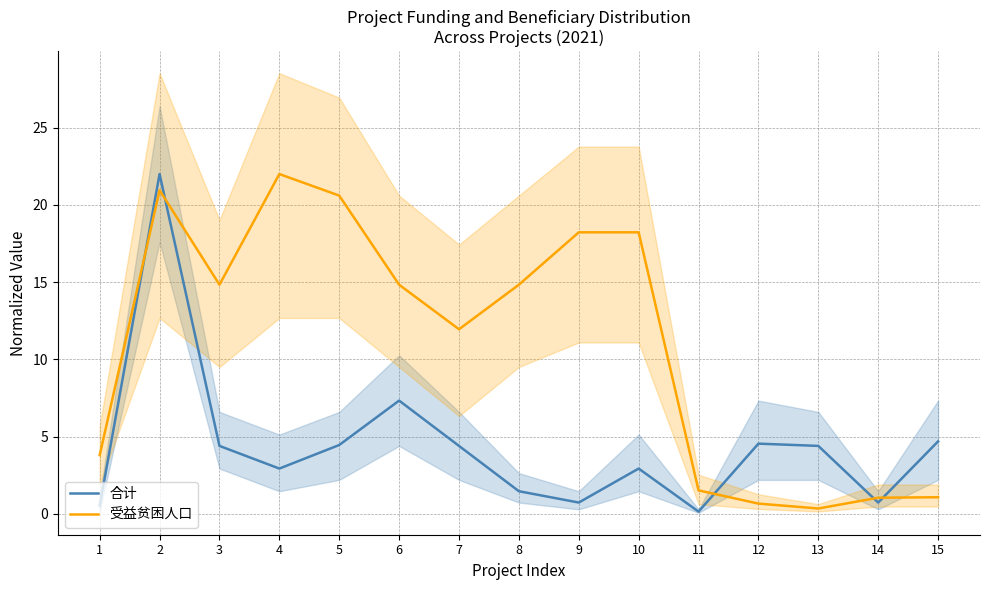

In 合计, how many points are lower than both neighbors (excluding endpoints)?

4